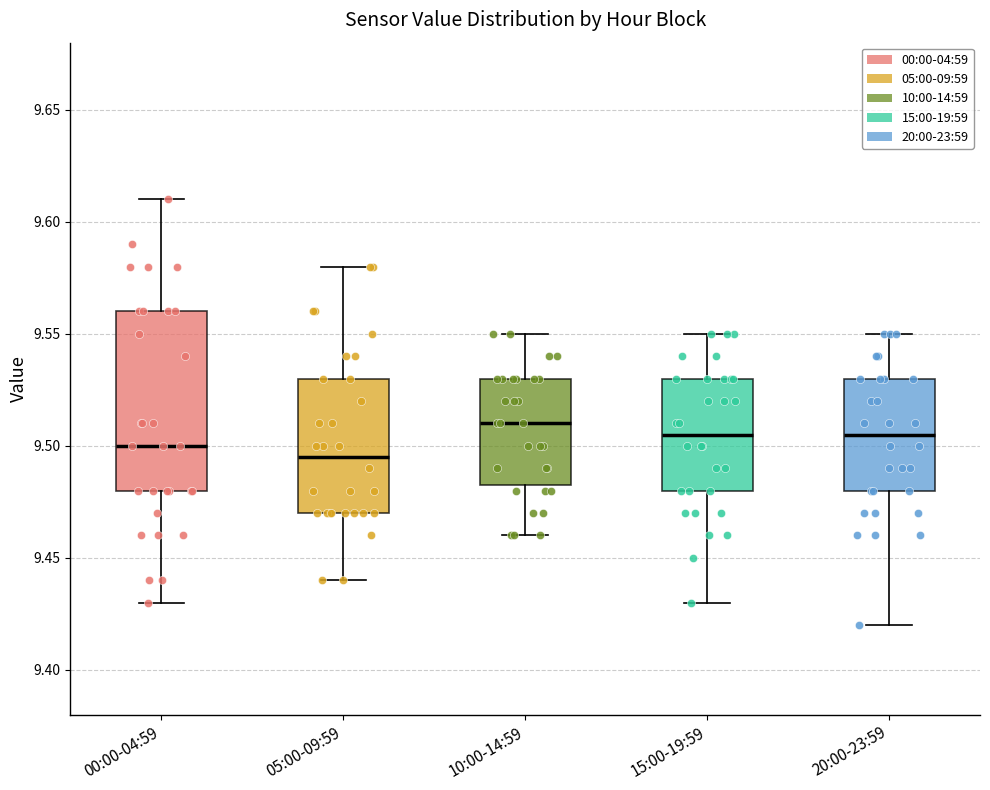

Which box is the tallest, from its lower edge to its upper edge?

00:00-04:59